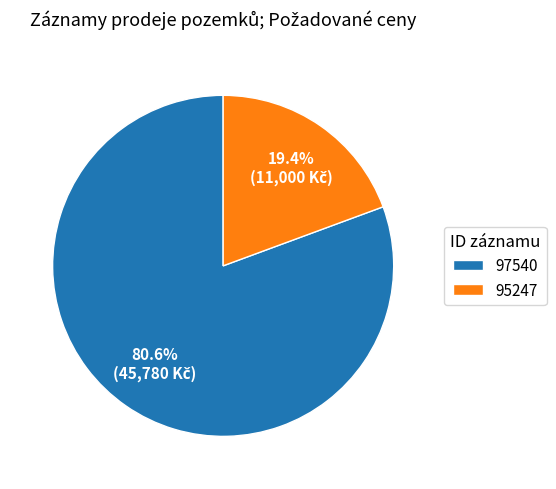

What is the total percentage of 97540 and 95247?

100.0%